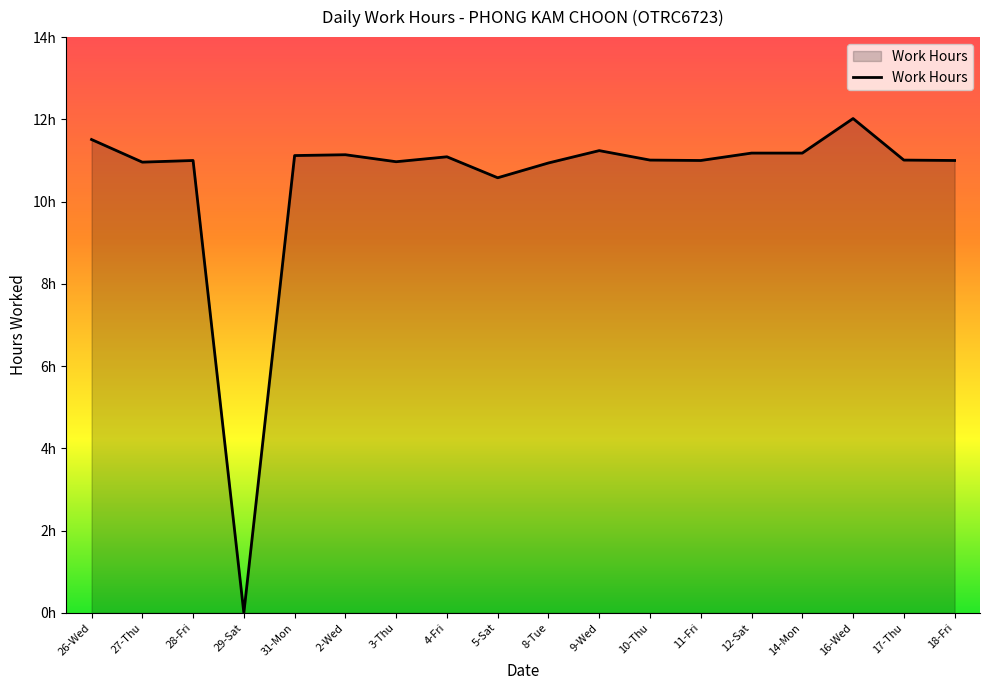

Does the chart display data point markers on the line(s)?

No